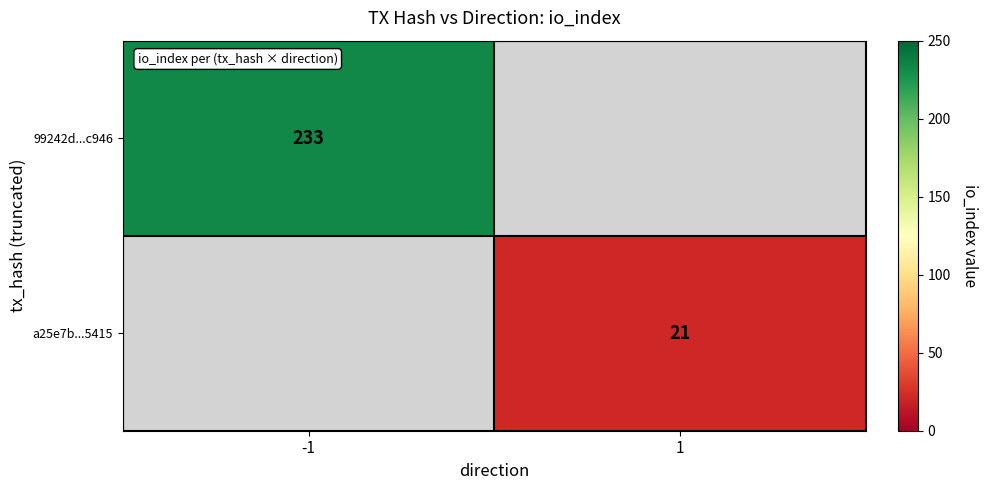

What is the maximum value shown in the chart?

233.0